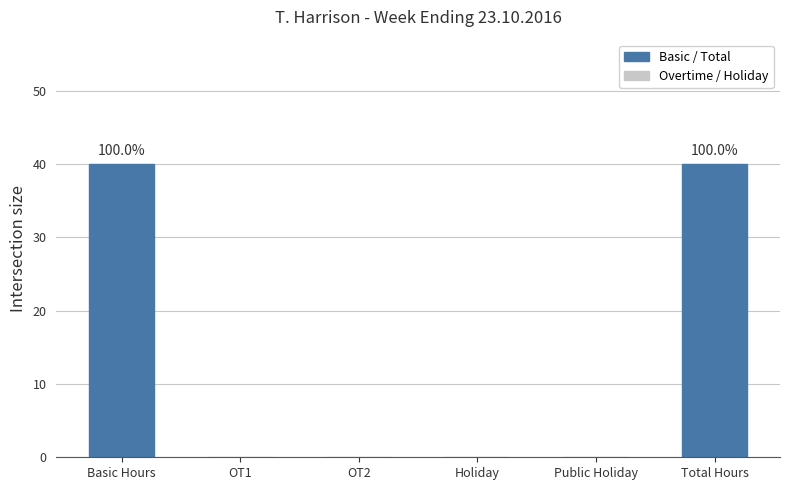

What is the sum of the values at Basic Hours and Holiday?

40